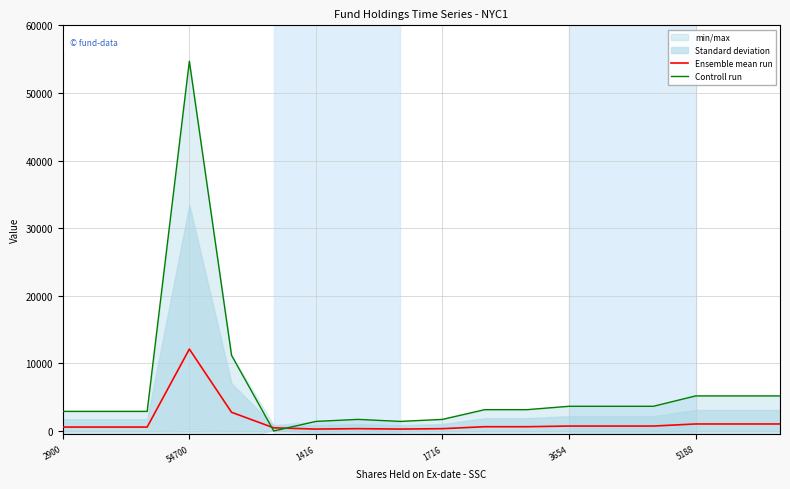

How many interior local valleys does the Ensemble mean run series have?

2